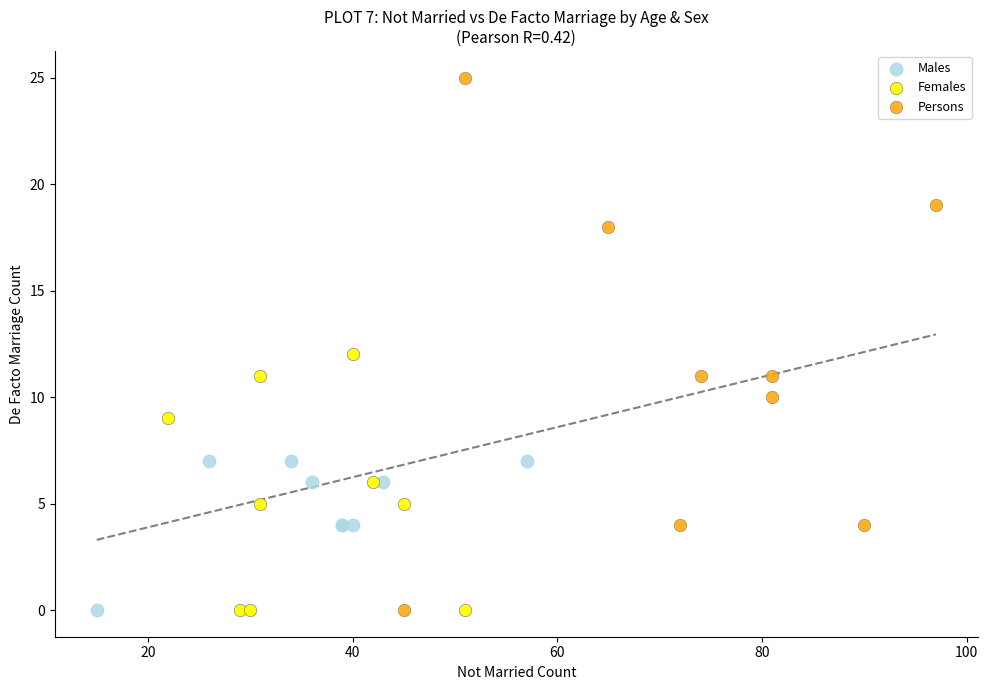

Which series contains the highest Y value?

Persons